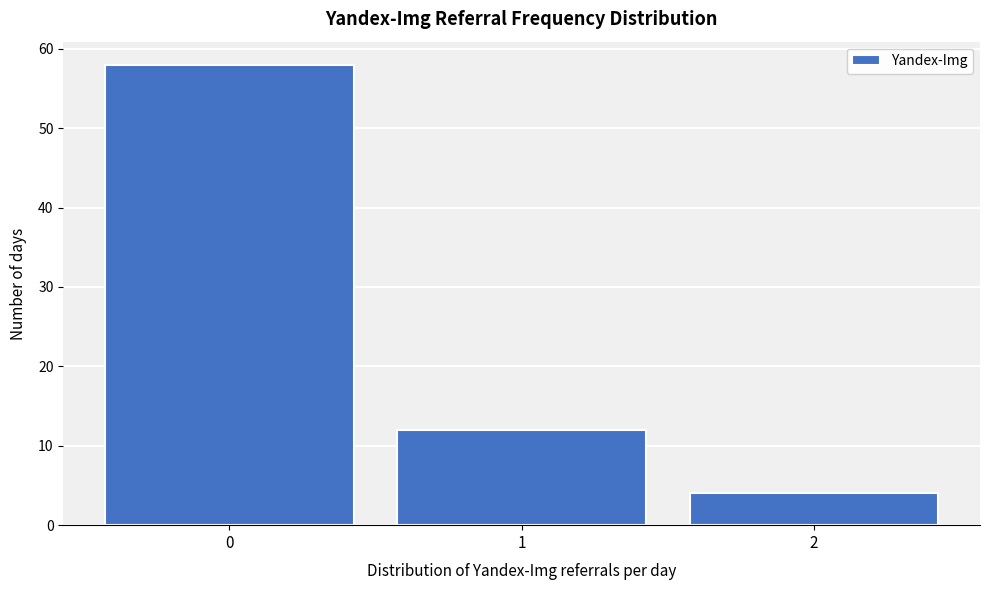

Reading left to right, list every bar in this chart as the range it spans on the x-axis followed by its height. The values are not printed on the chart, so give them approximately, as read against the axis.

-0.5 to 0.5: 58
0.5 to 1.5: 12
1.5 to 2.5: 4